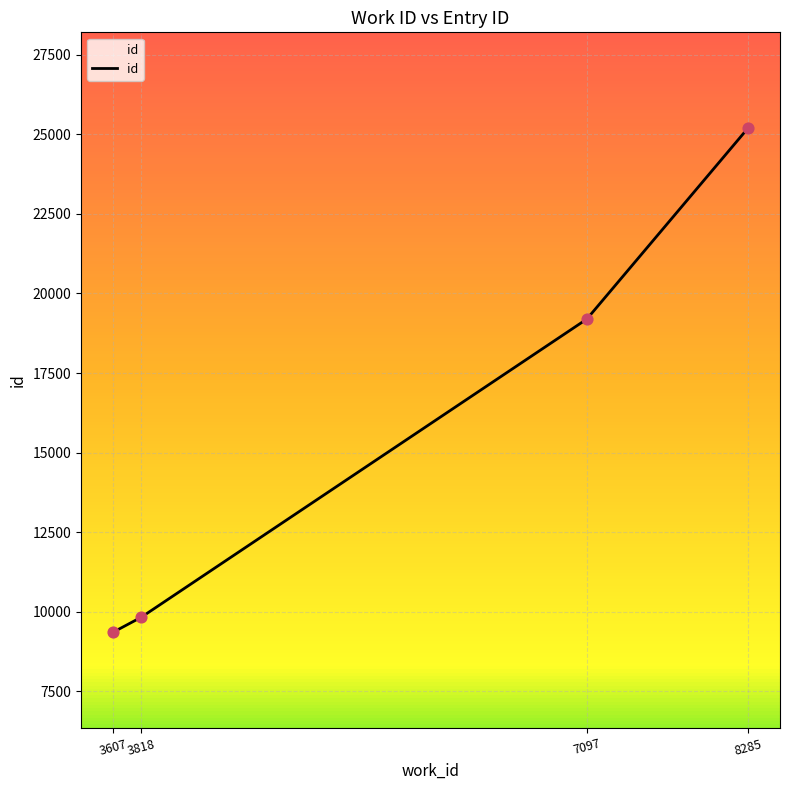

What is the change in value from 3818 to 7097?

+9361